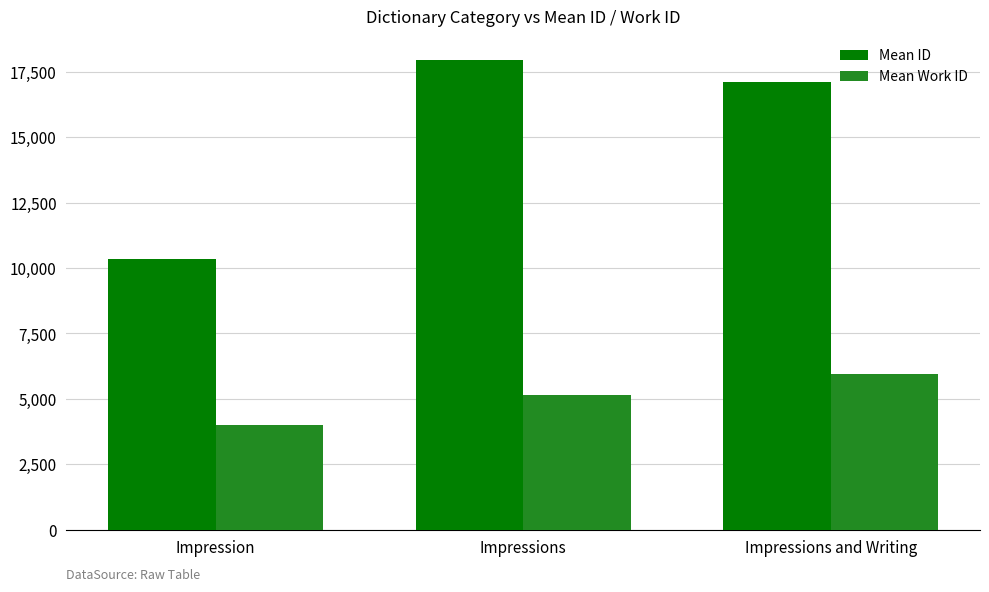

What is the sum of the Mean Work ID values at Impressions and Writing and Impressions?

11119.8